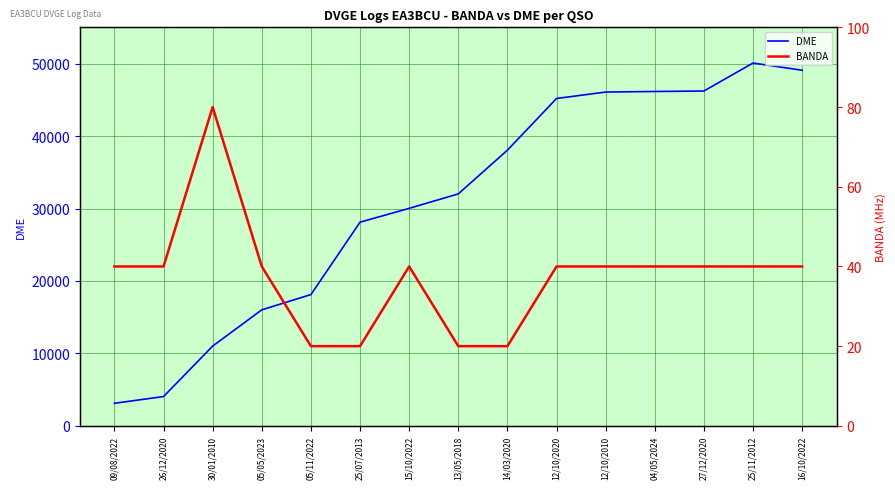

What is the minimum value for DME?

3121